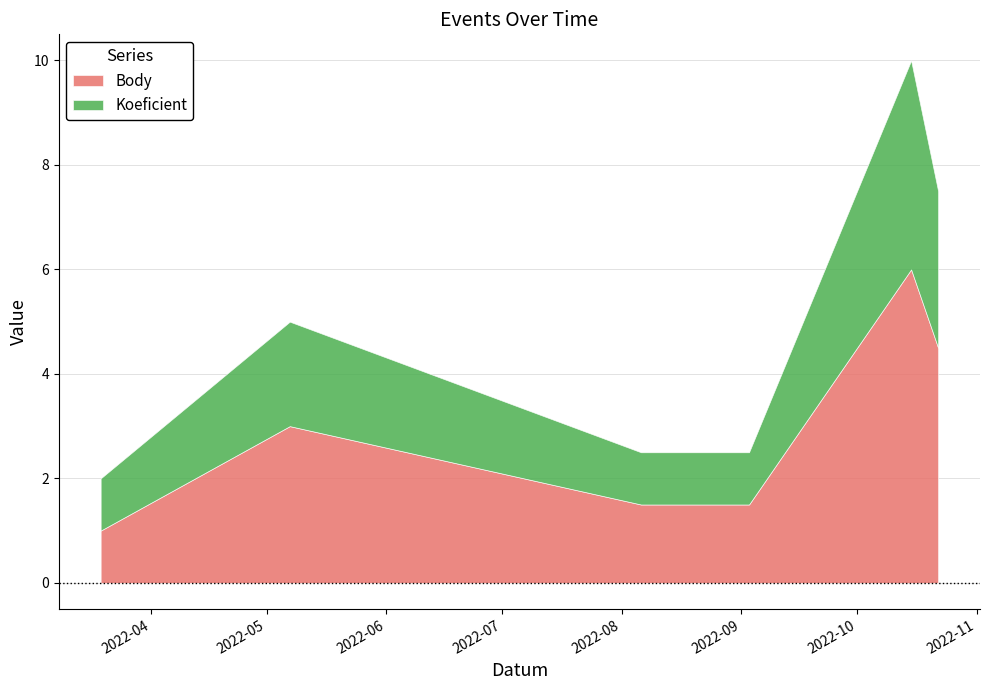

How many lines are shown in the chart?

2